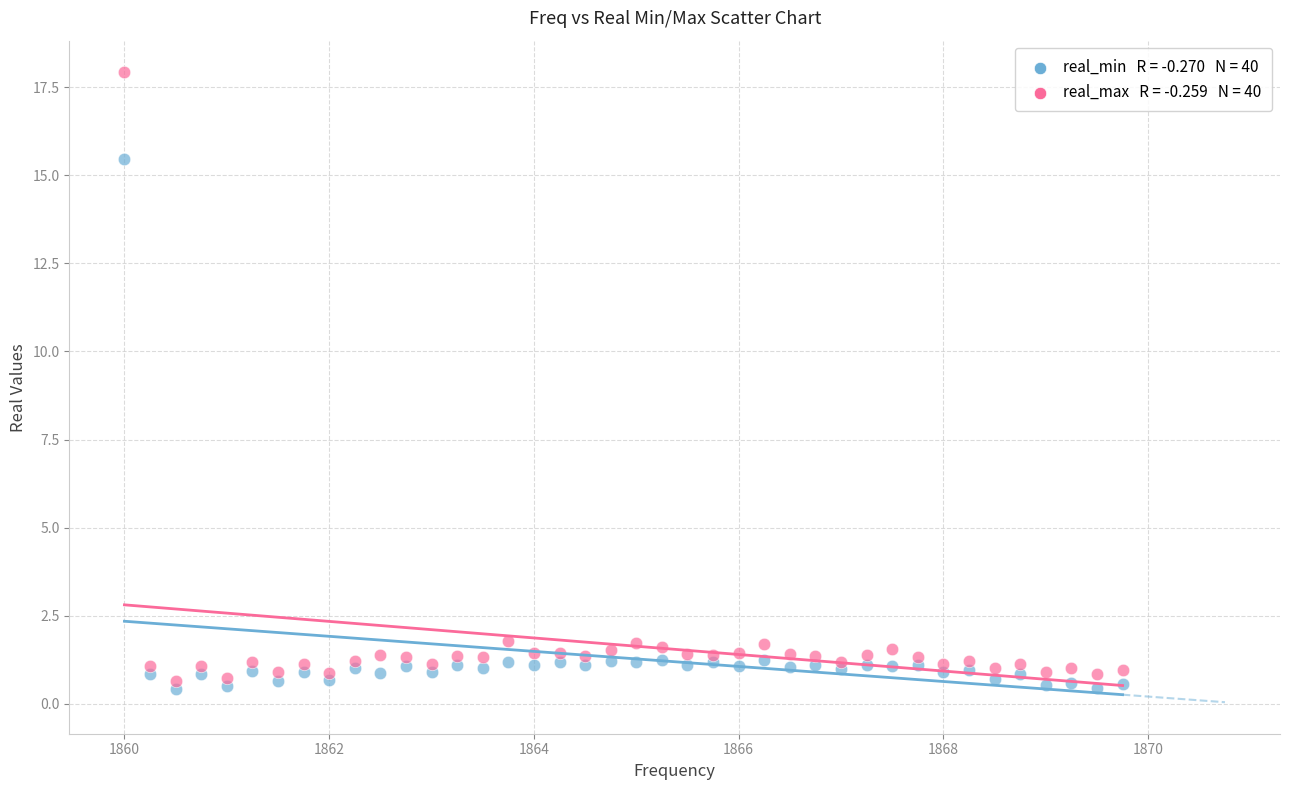

Across all series, what Y value is closest to 9?

15.5